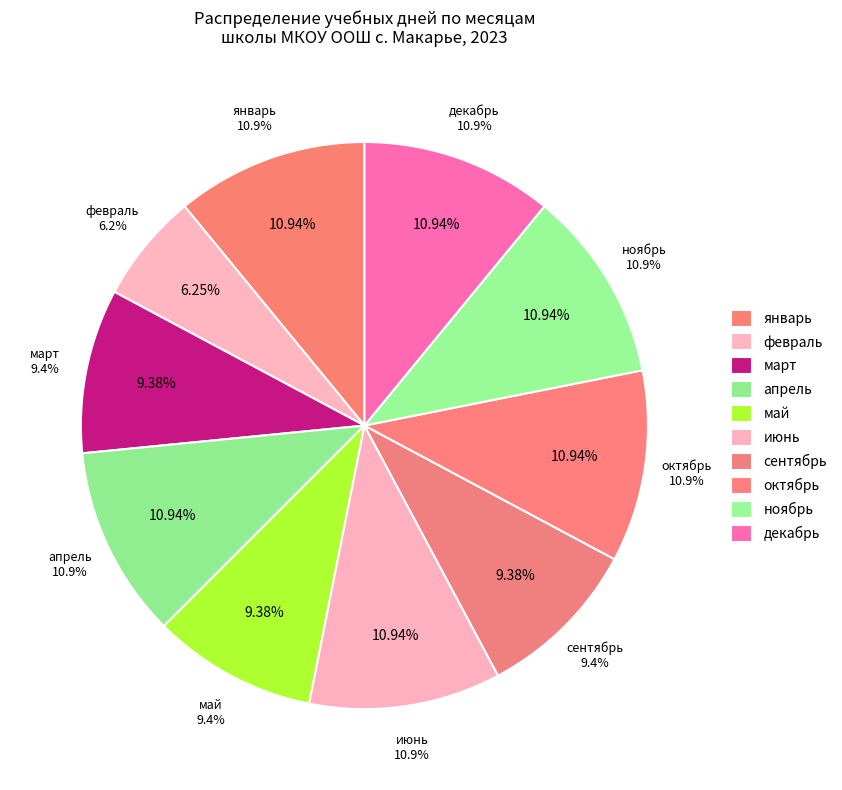

What is the largest slice in the pie chart?

январь